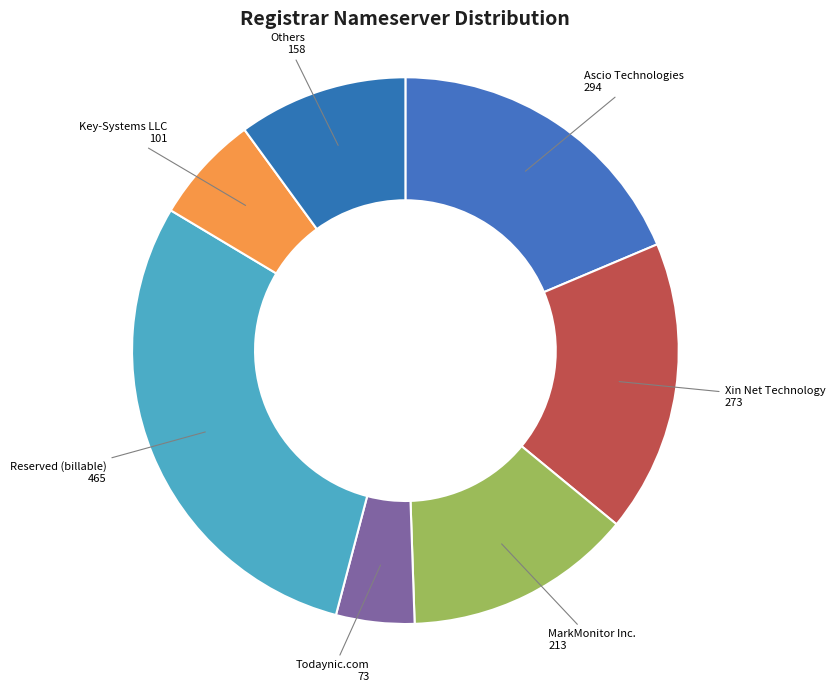

How many slices are in this pie chart?

7